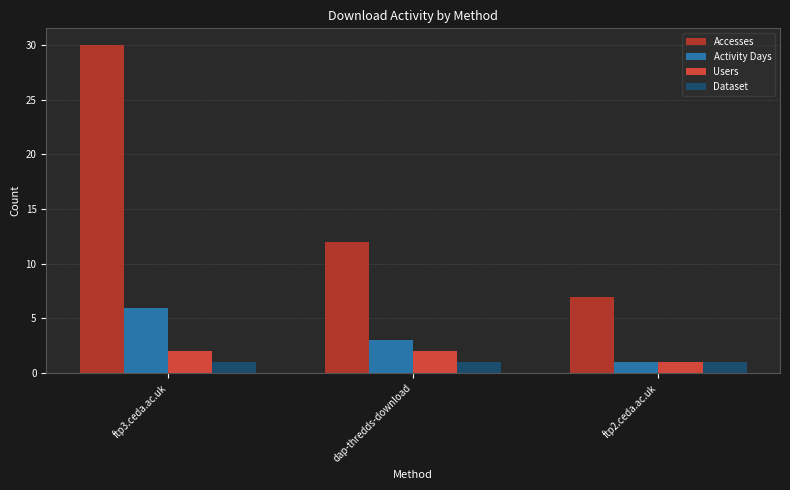

Which series has the largest range (max minus min)?

Accesses